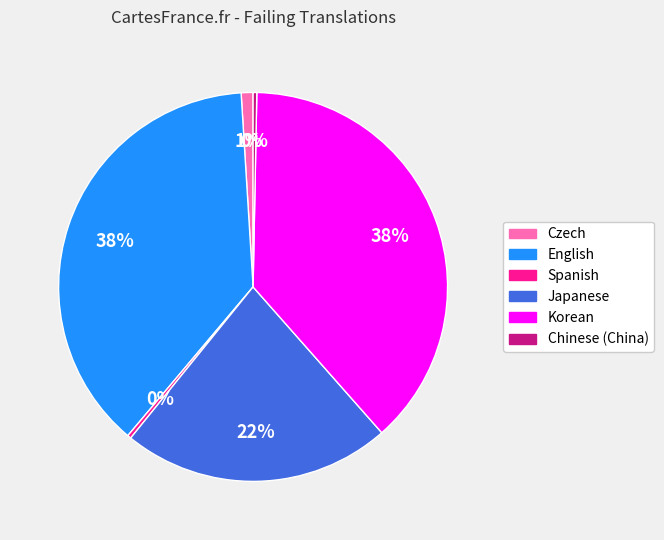

Does any single category account for the majority?

No